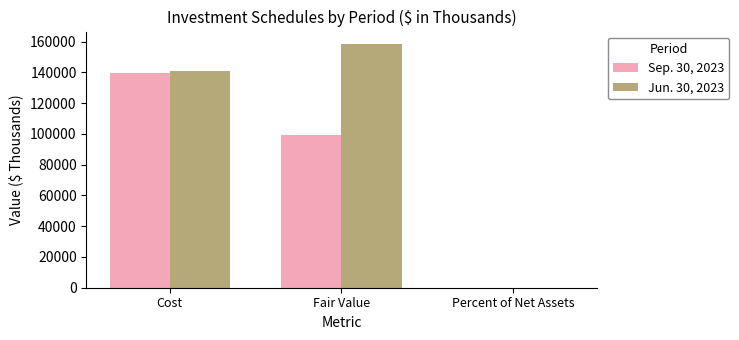

The value of Sep. 30, 2023 at Fair Value is 144839. True or false?

False